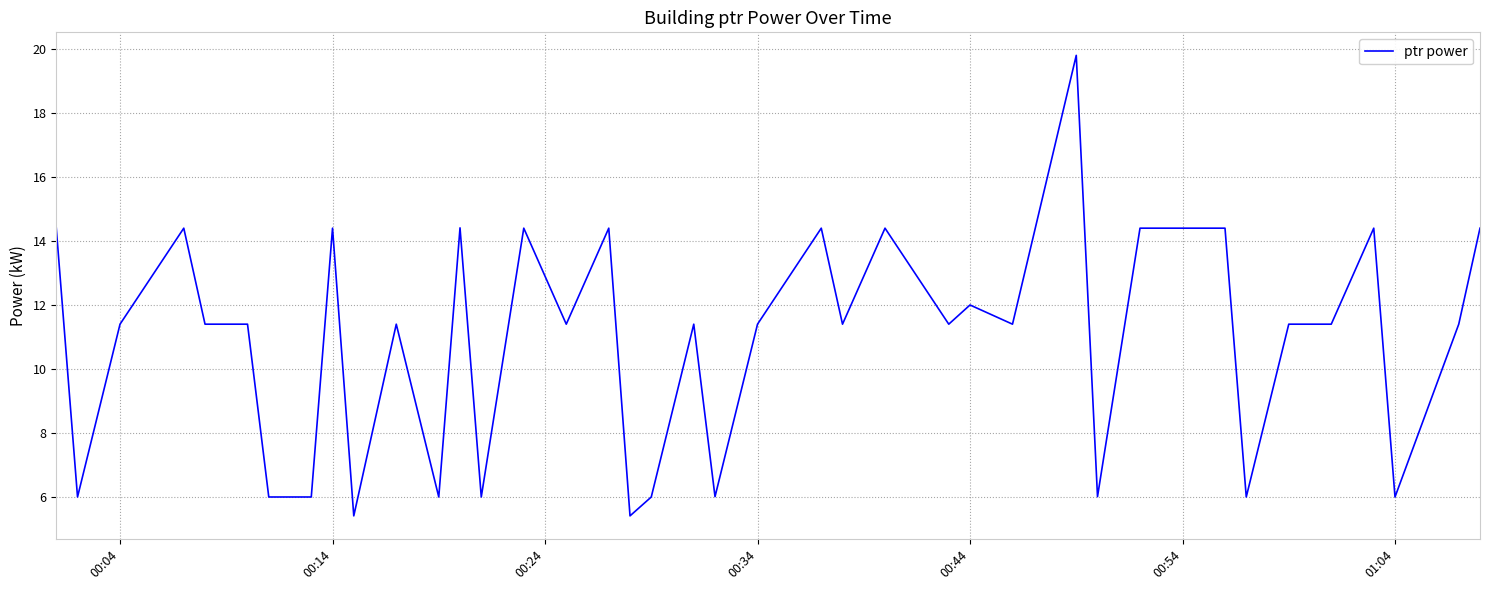

What is the sum of all values?

438.1